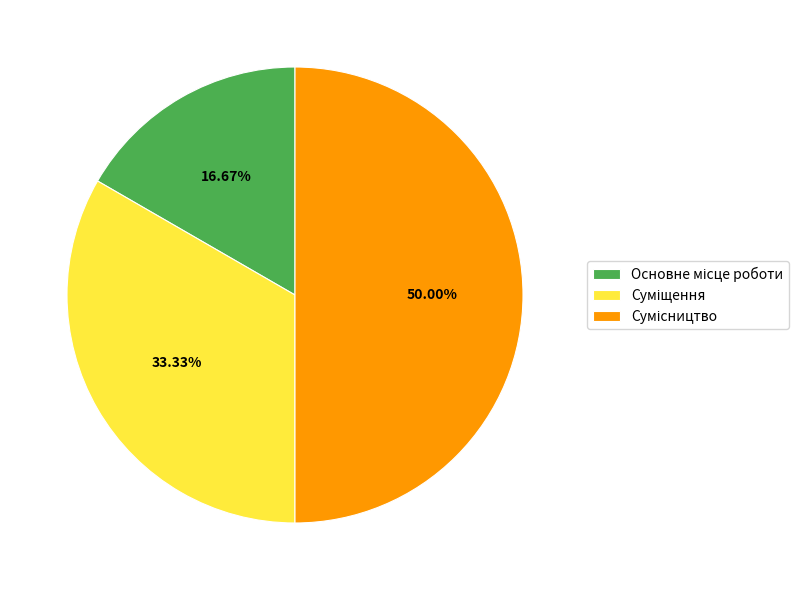

To the nearest percent, what portion does Основне місце роботи represent?

17%